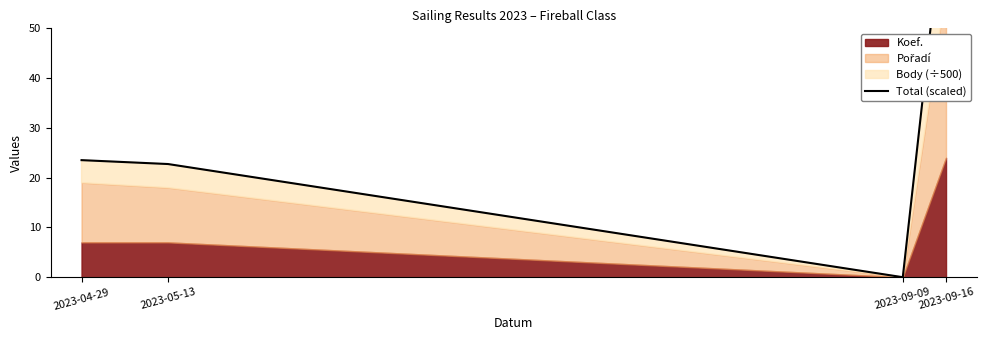

Rank the categories by value from lowest to highest.

2023-09-09, 2023-05-13, 2023-04-29, 2023-09-16